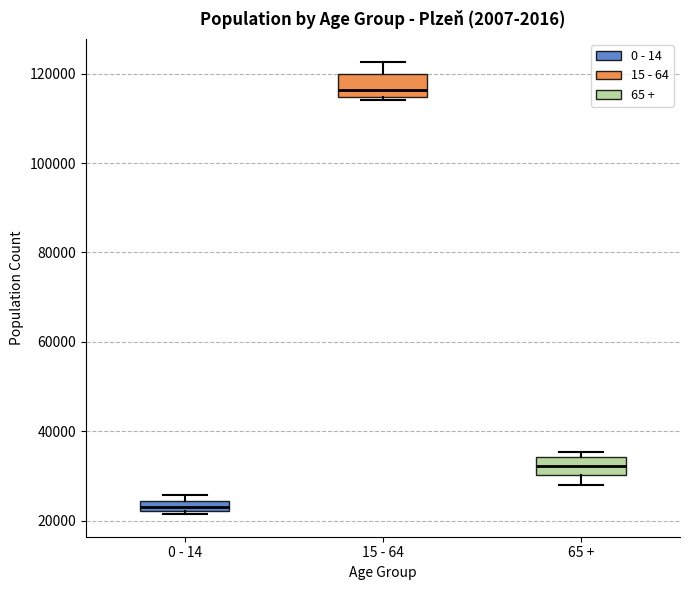

Which box's median line is the highest?

15 - 64